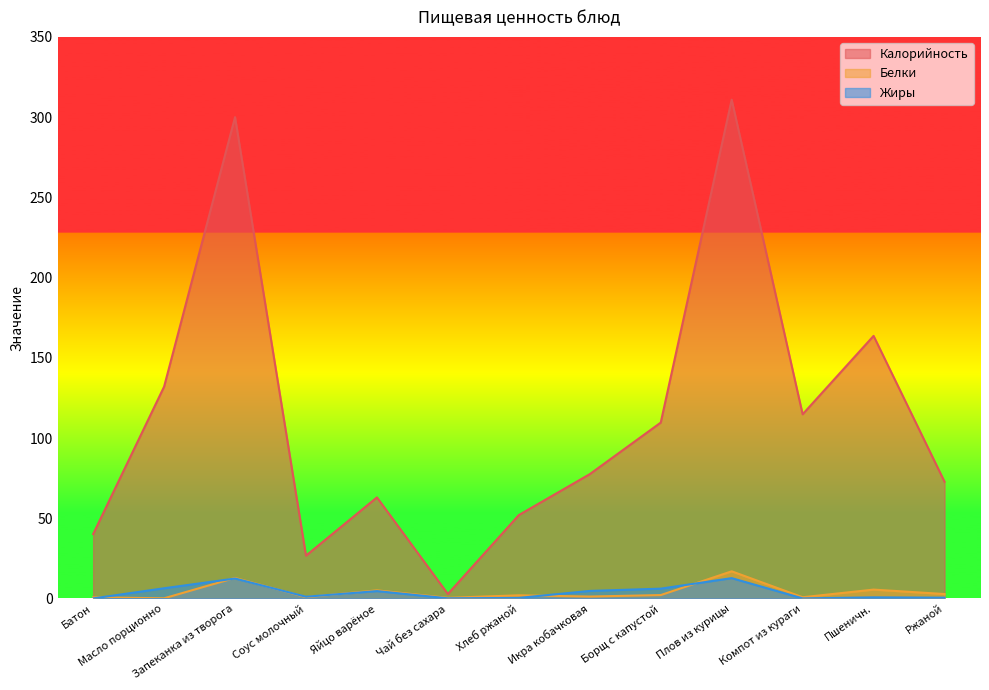

What is the spread (max minus min) of values at Батон?

40.1